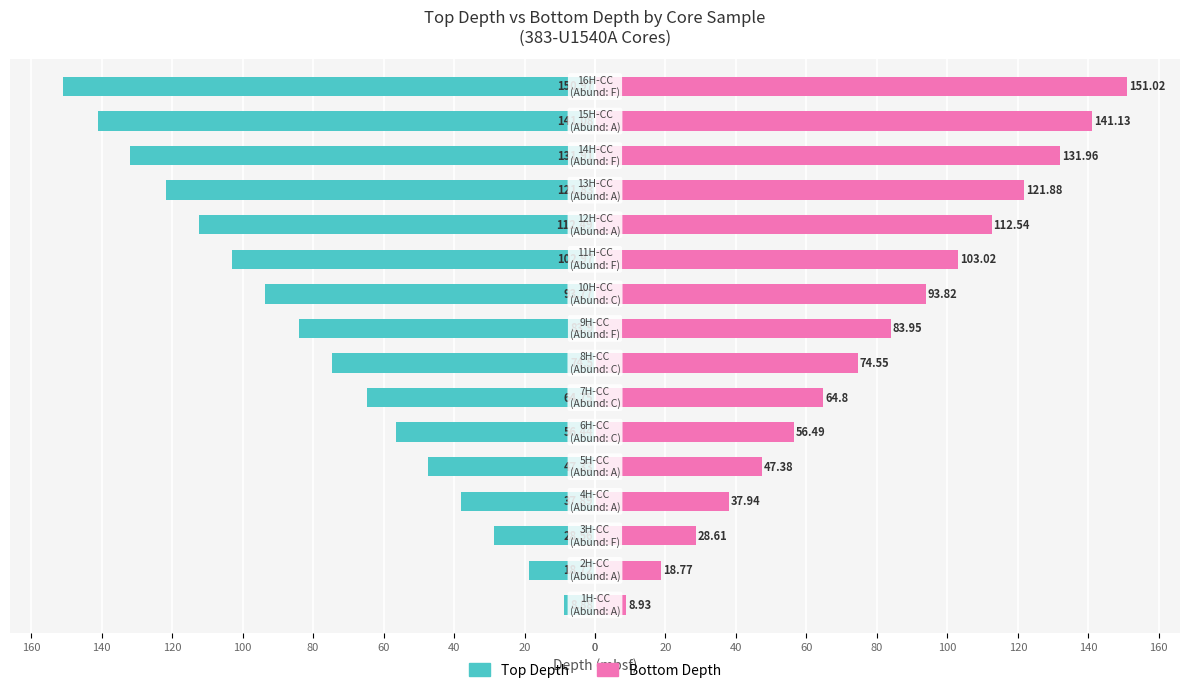

What is the sum of all Bottom Depth values?

1276.8